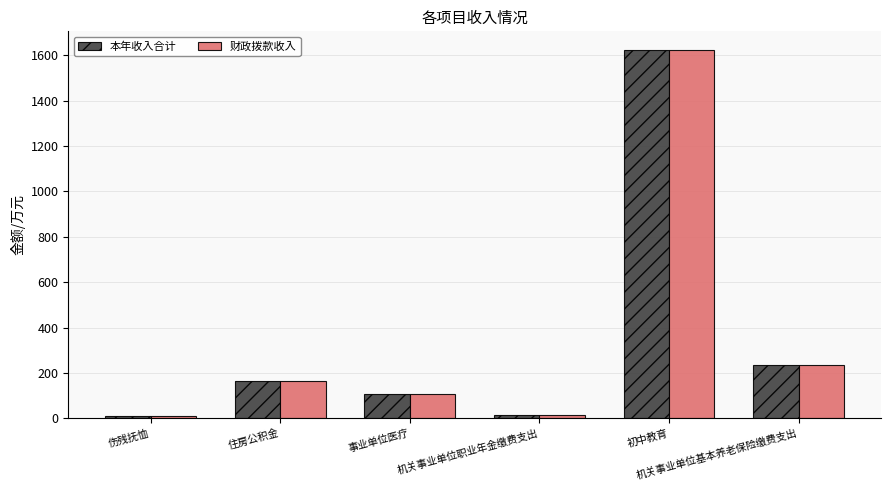

Is the value of 本年收入合计 at 机关事业单位职业年金缴费支出 greater than the value of 财政拨款收入 at 初中教育?

No